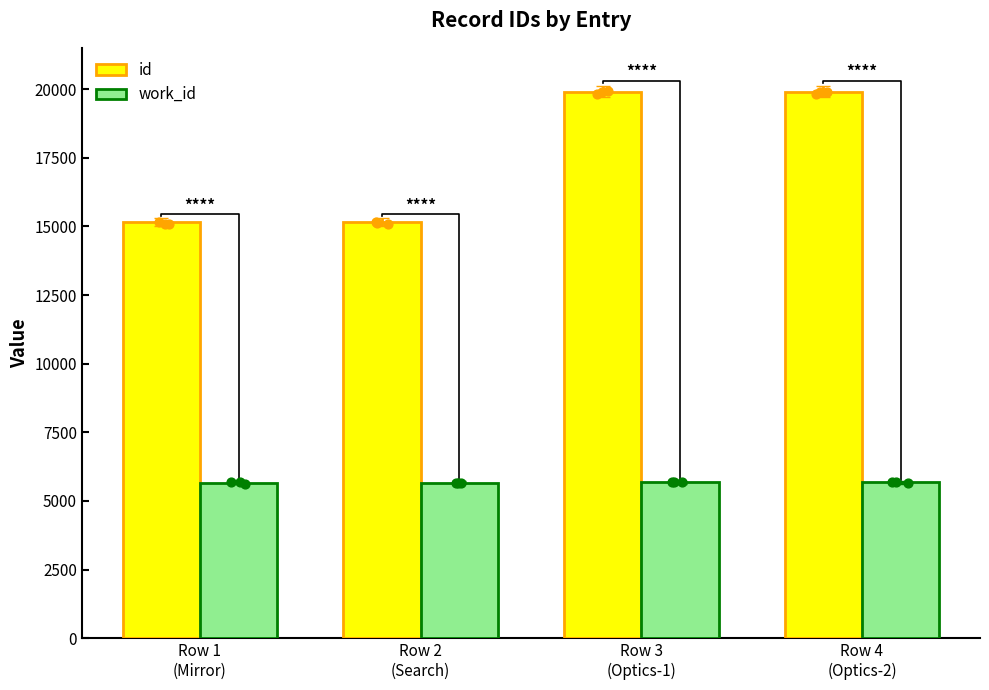

What is the total value across all series at Row 3
(Optics-1)?

25589